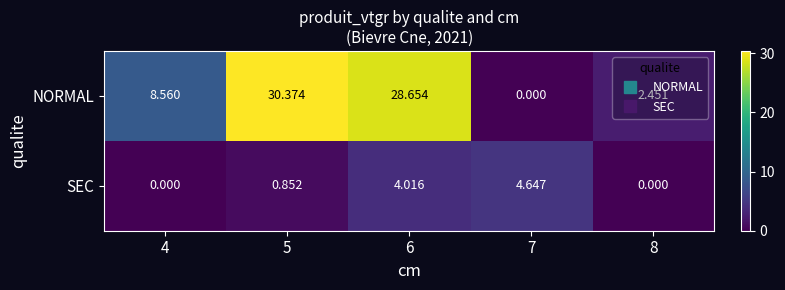

At 7, list the series in order from smallest to largest.

NORMAL, SEC